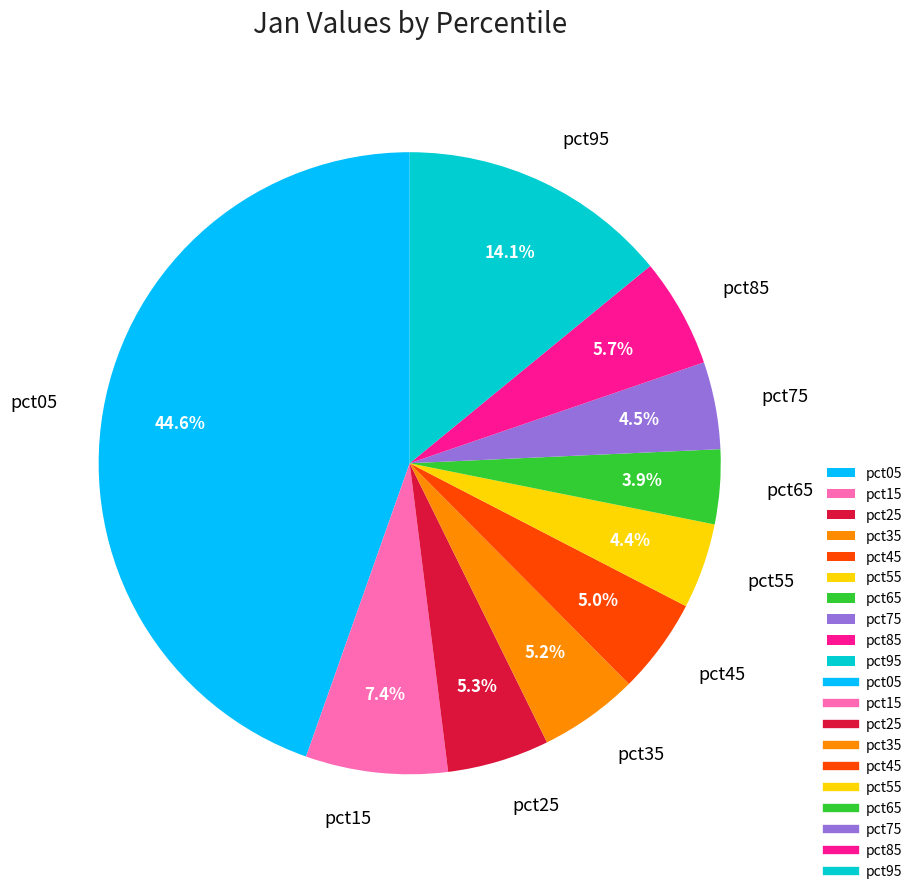

Which category has the biggest portion of the pie?

pct05